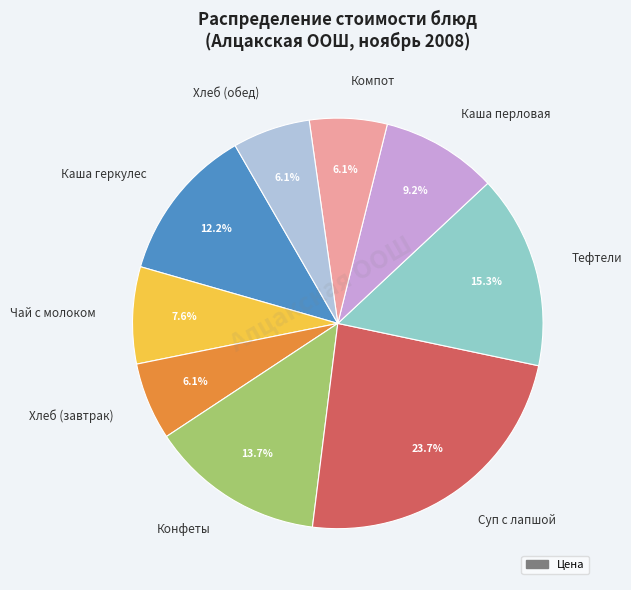

To the nearest percent, what is the average slice percentage?

11%